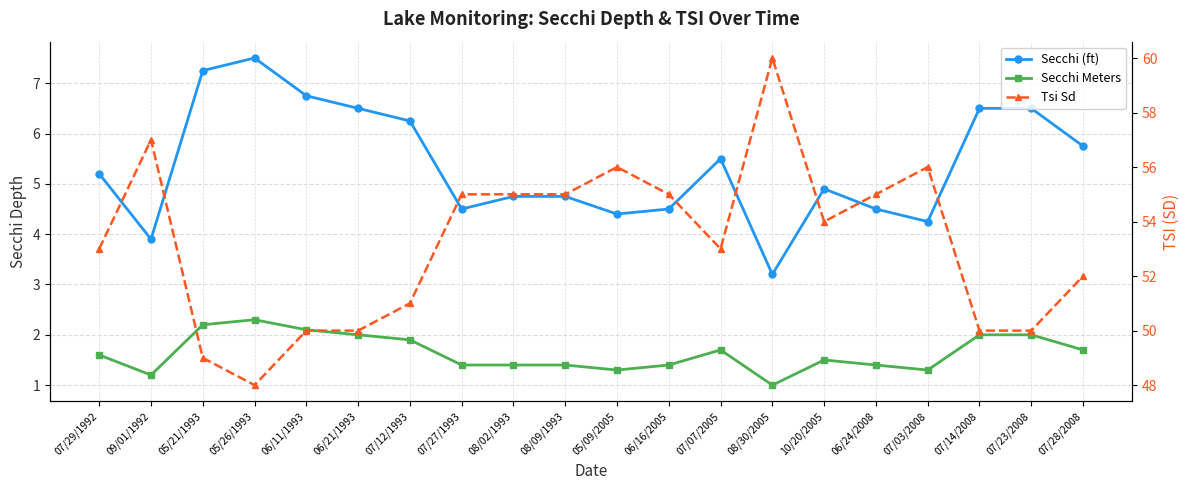

Is the value of Secchi Meters at 07/23/2008 greater than the value of Tsi Sd at 07/12/1993?

No